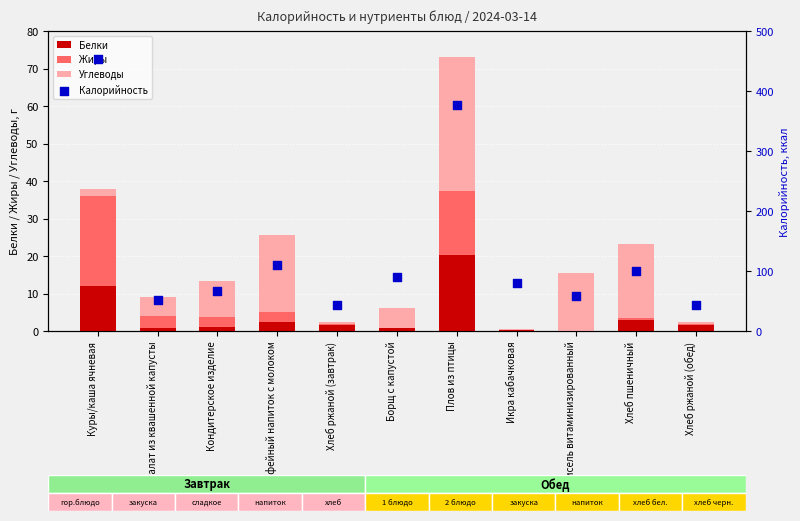

Is the value of Жиры at Кондитерское изделие greater than the value of Калорийность at Хлеб пшеничный?

No